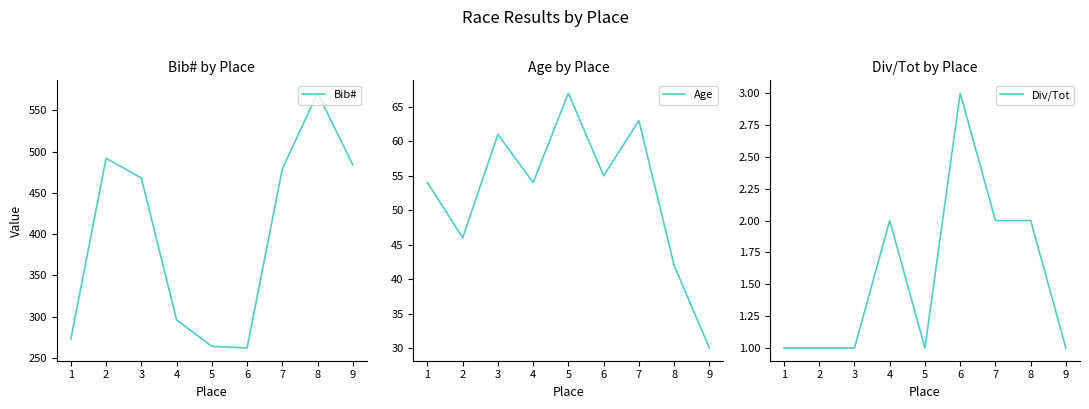

Is it true that Div/Tot equals 1 at 5?

True